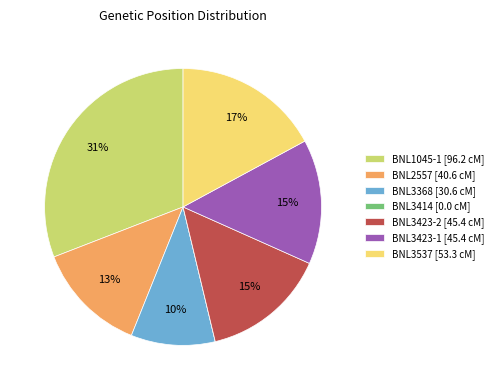

The BNL2557 [40.6 cM] slice represents 13% of the pie. True or false?

True